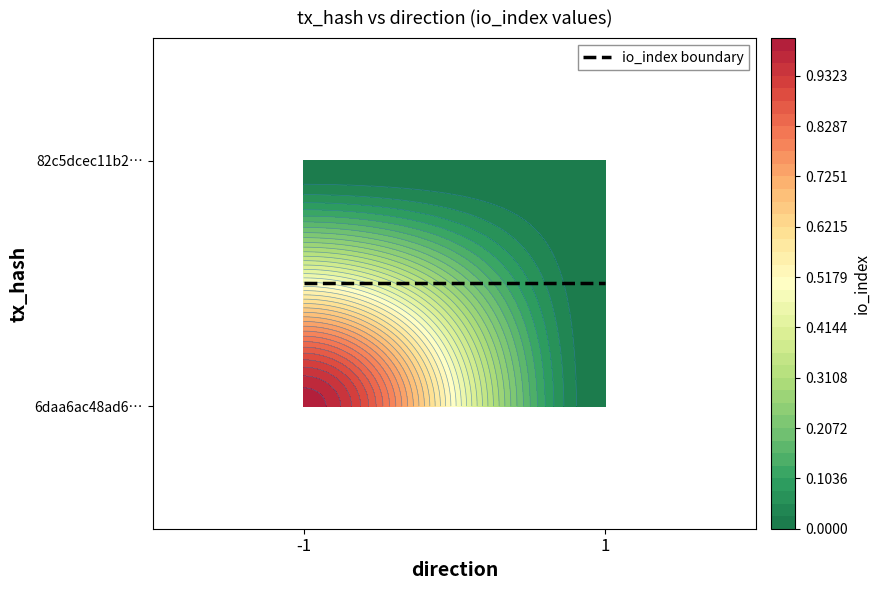

Rank the series by their maximum value, from highest to lowest.

6daa6ac48ad632d35d30c8ac0cf999dcf12601d, 82c5dcec11b2de6794d533eb19bbf60ff6f9cc0